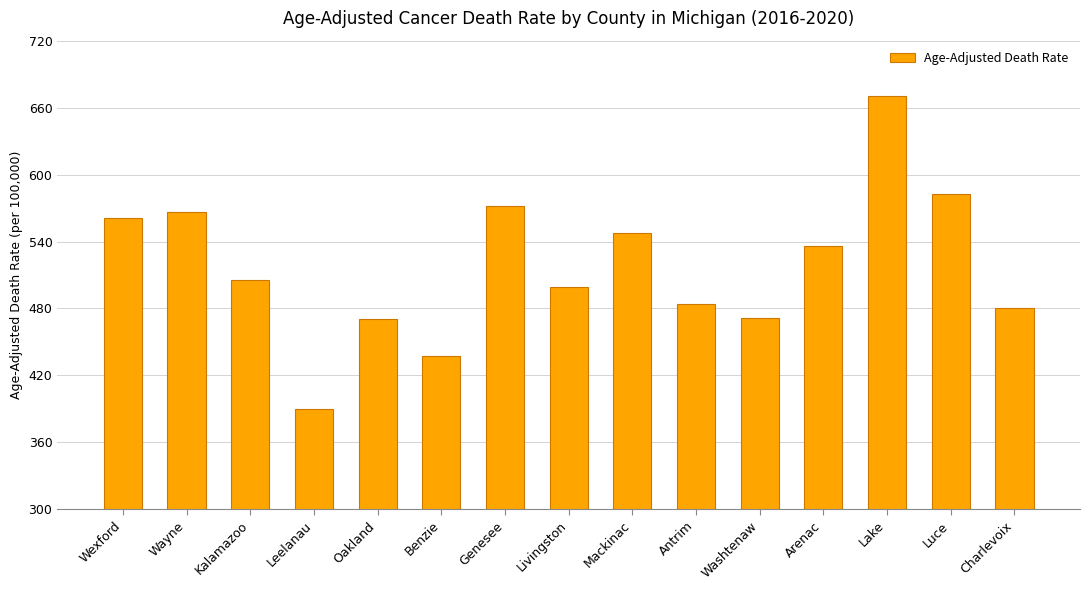

What is the label of the 13th bar from the left?

Lake